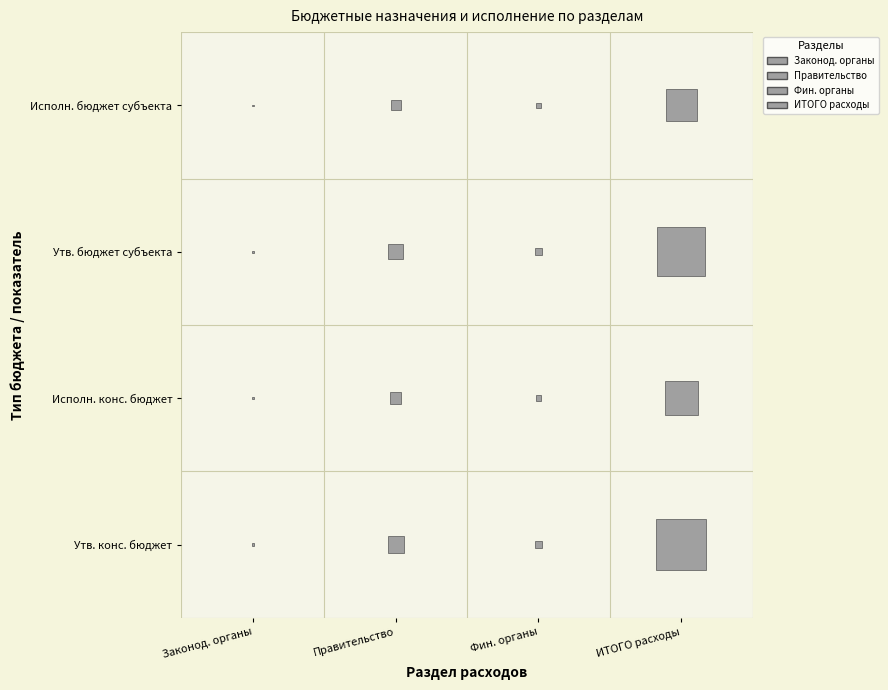

Between 2 and 1, which is larger?

2